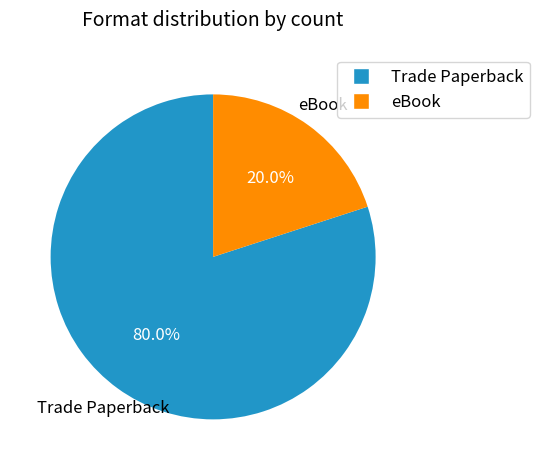

The Trade Paperback slice represents 80% of the pie. True or false?

True